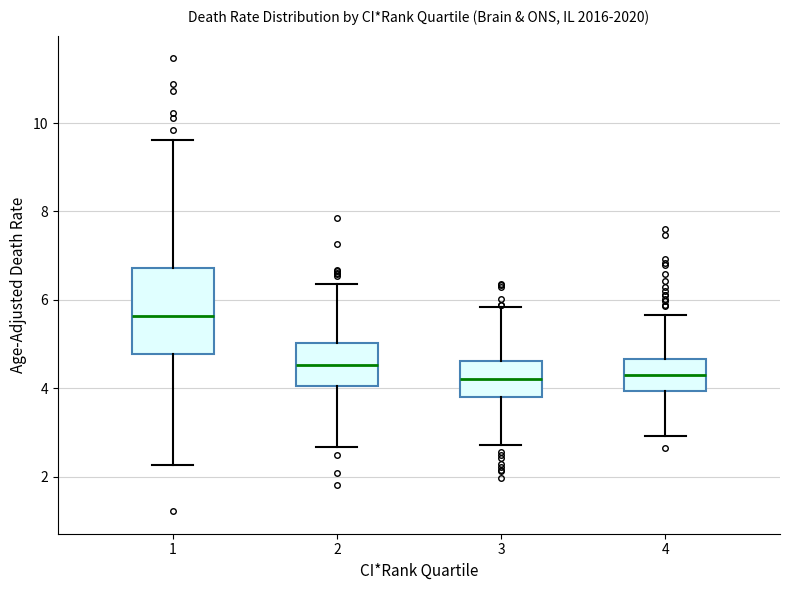

Comparing the boxes themselves (not the whiskers), which one is the tallest?

1